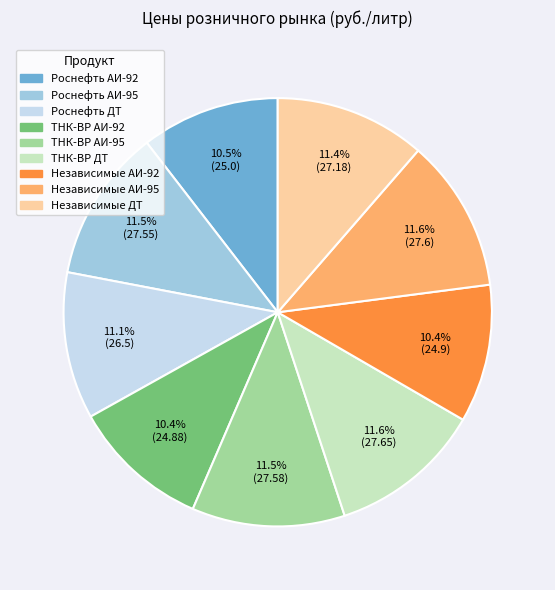

Count the number of slices in the pie.

9